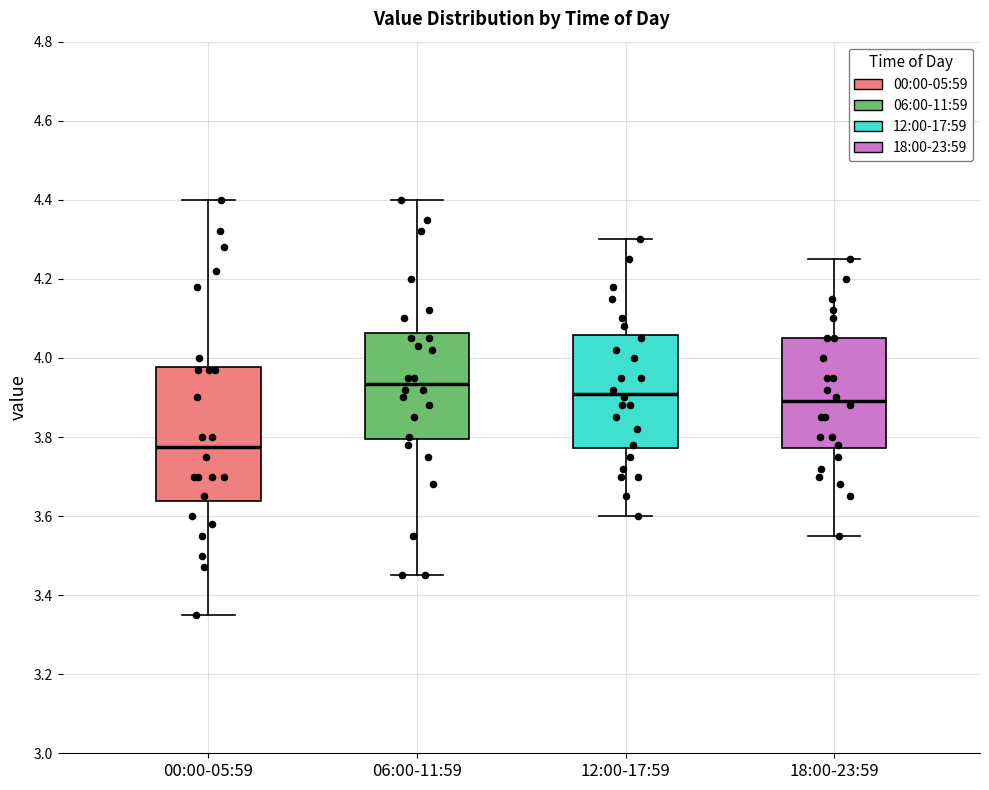

Comparing the boxes themselves (not the whiskers), which one is the tallest?

00:00-05:59